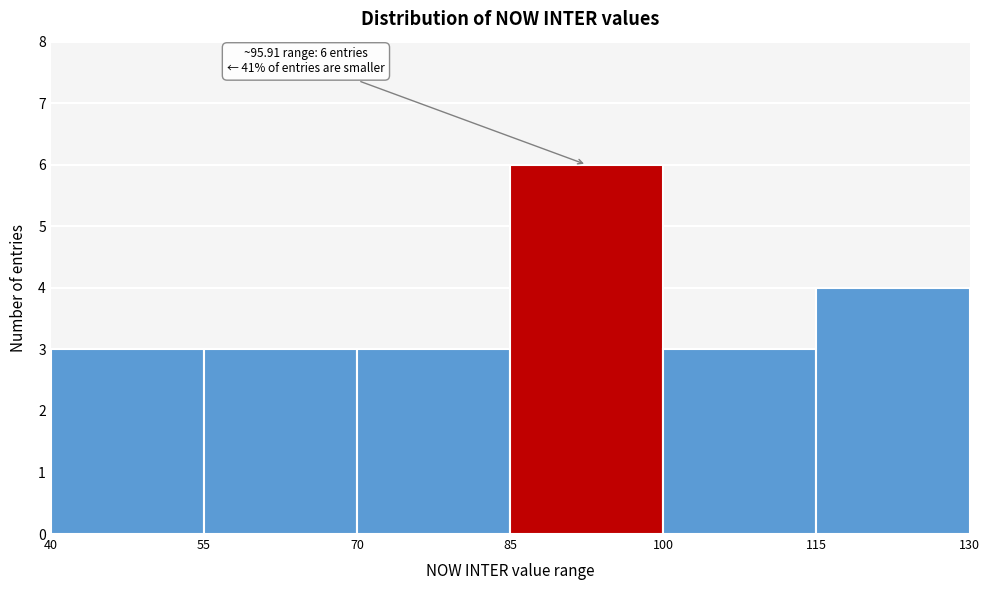

Which range on the x-axis has the tallest bar?

85 to 100